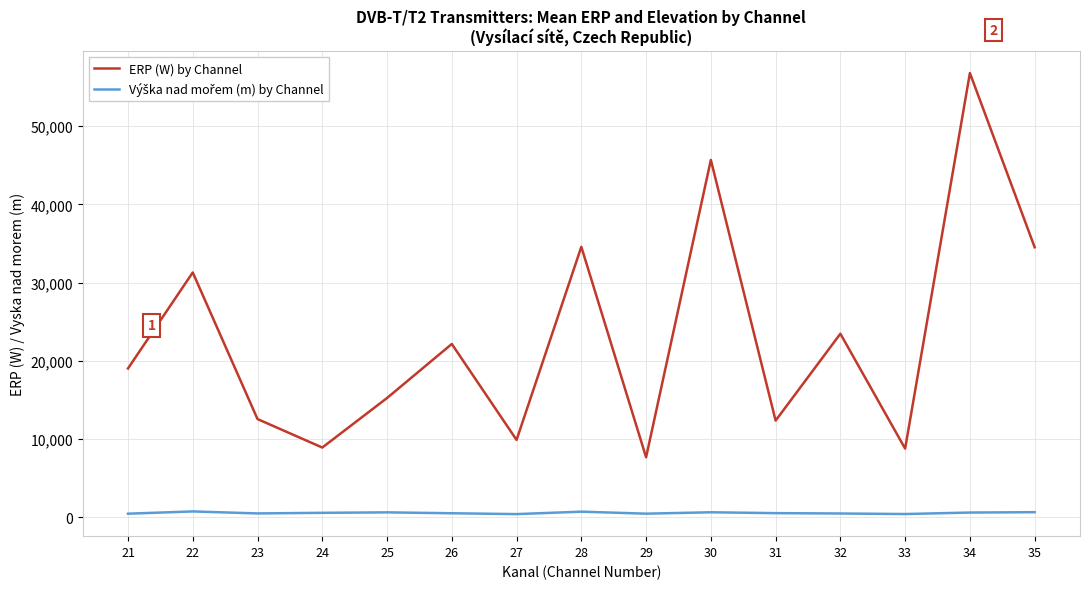

At which category is the sum across all series the highest?

34